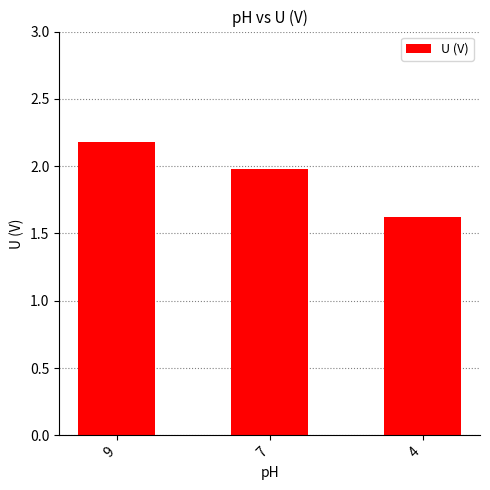

Reading left to right, transcribe all the data shown in this chart.

2.2	2.0	1.6